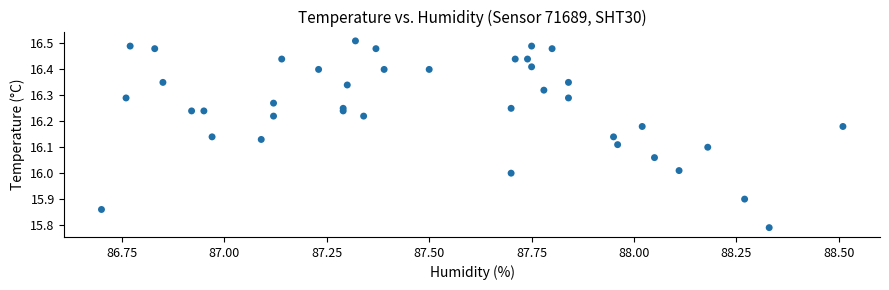

What is the range of Y values (max minus min)?

0.7